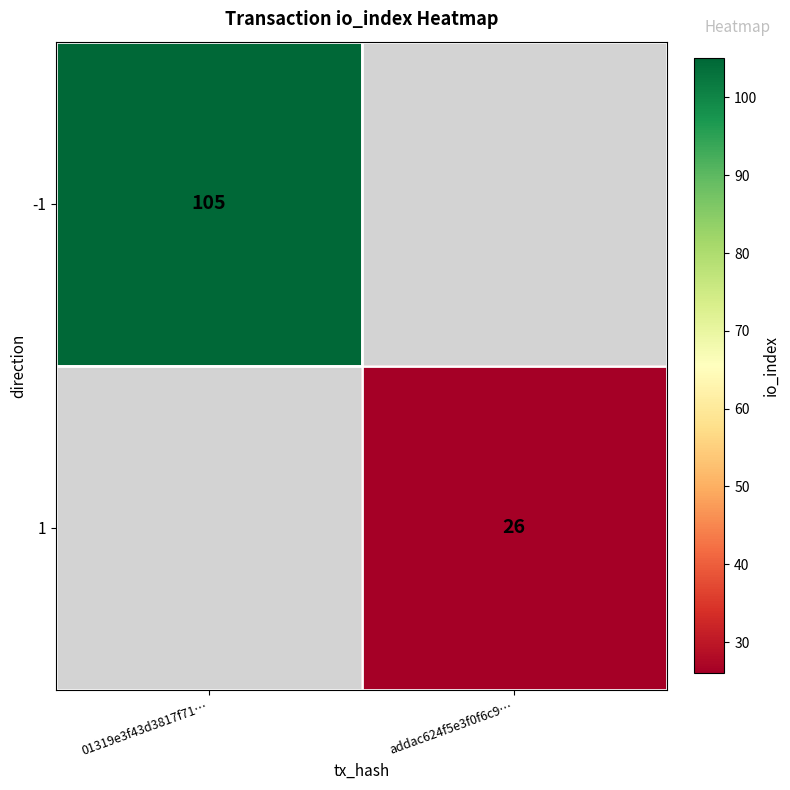

The -1 series shows 105 at 01319e3f43d3817f71…. True or false?

True